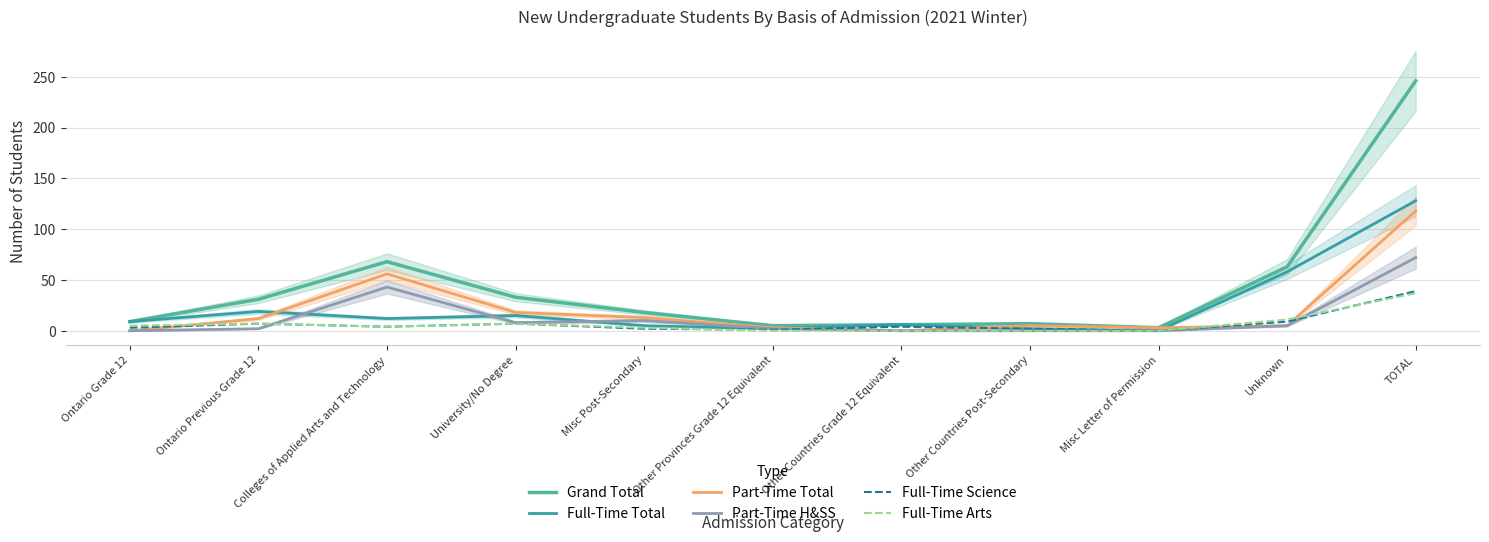

At which category does Full-Time Arts reach its first local peak?

Ontario Previous Grade 12